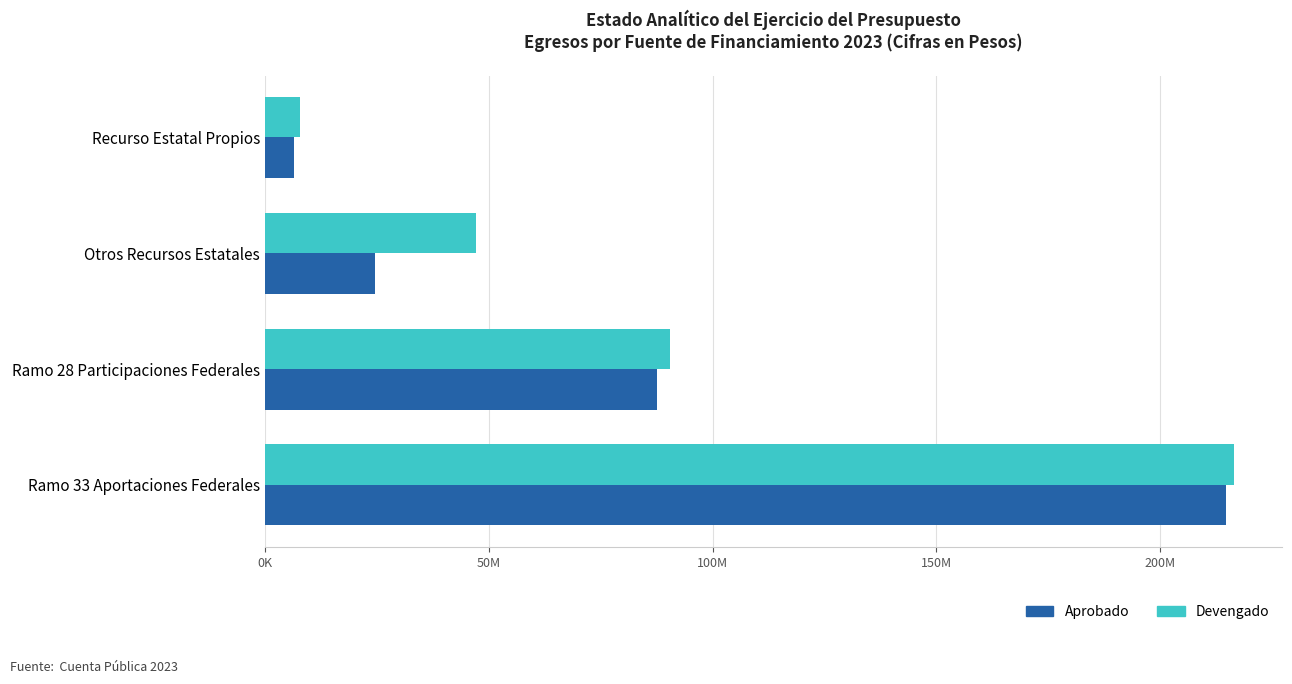

What are all the series names shown in the legend?

Aprobado, Devengado